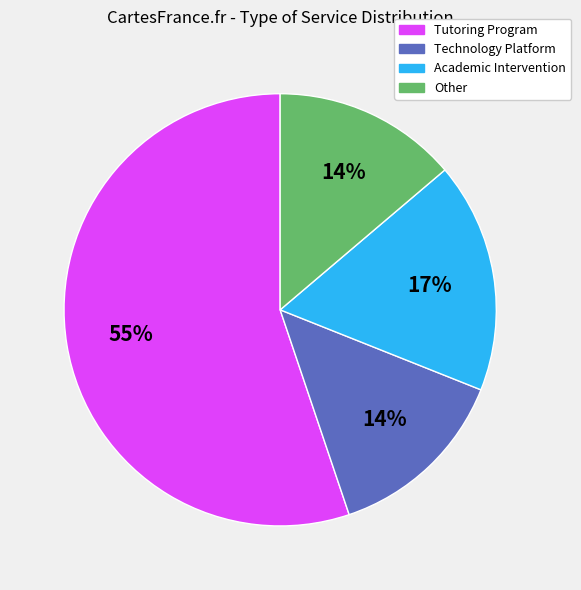

Is it true that Academic Intervention is 31% of the pie?

False